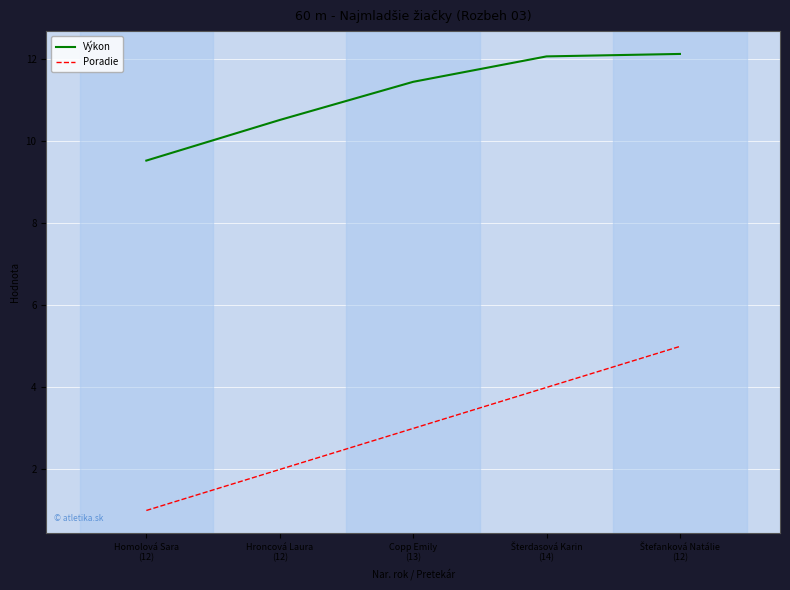

What is the difference between the maximum and minimum values in the Výkon series?

2.6